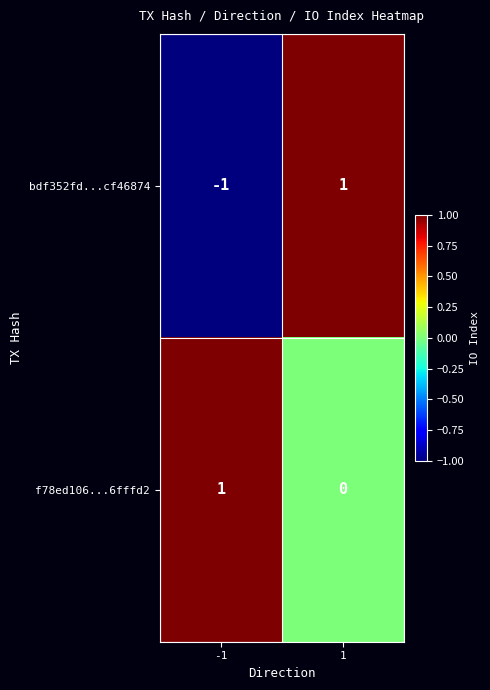

The f78ed106...6fffd2 series shows 0 at -1. True or false?

False